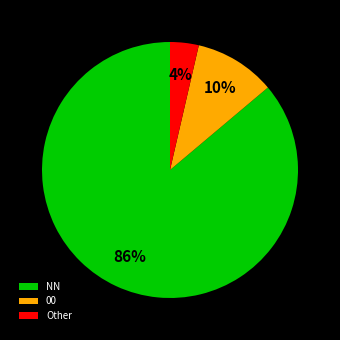

Rank the categories by value from lowest to highest.

Other, 00, NN